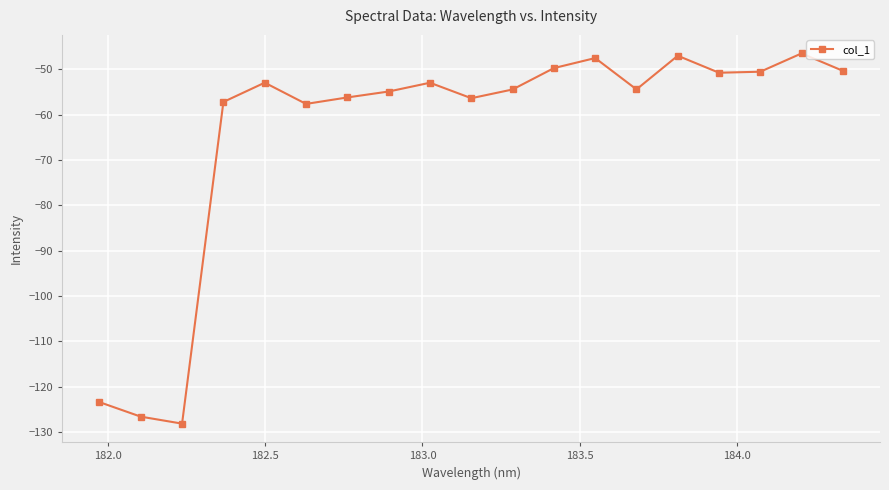

What is the value of the 11th point from the left?

-54.4